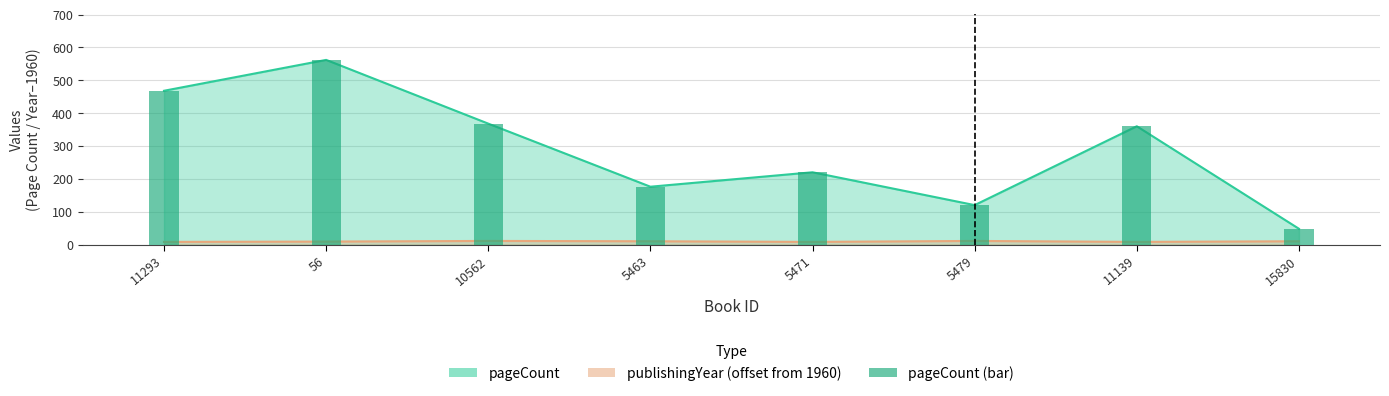

How many data points does each series have?

8